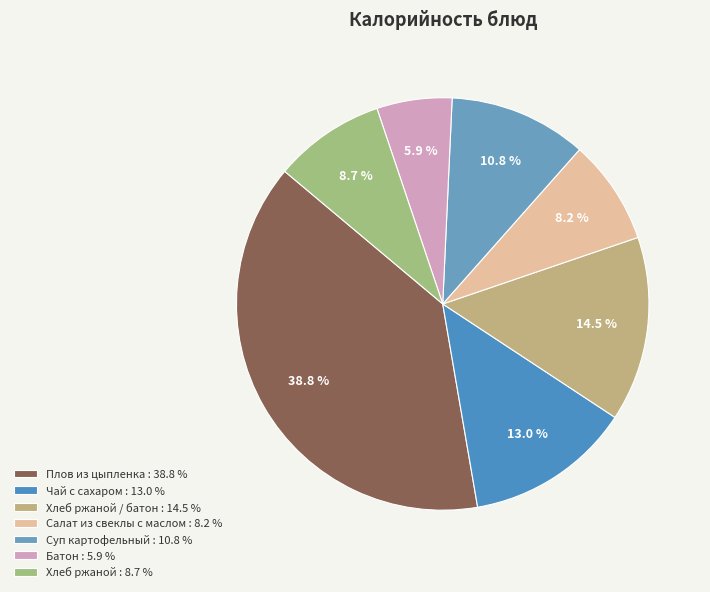

What is the largest slice in the pie chart?

Плов из цыпленка : 38.8 %